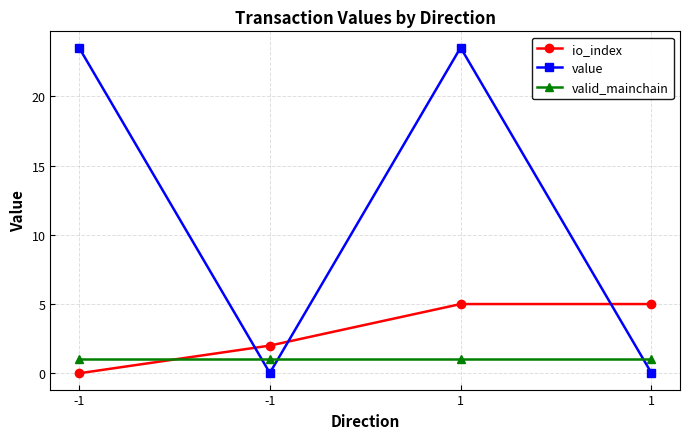

List the labels in order of value value, smallest first.

-1, 1, -1, 1